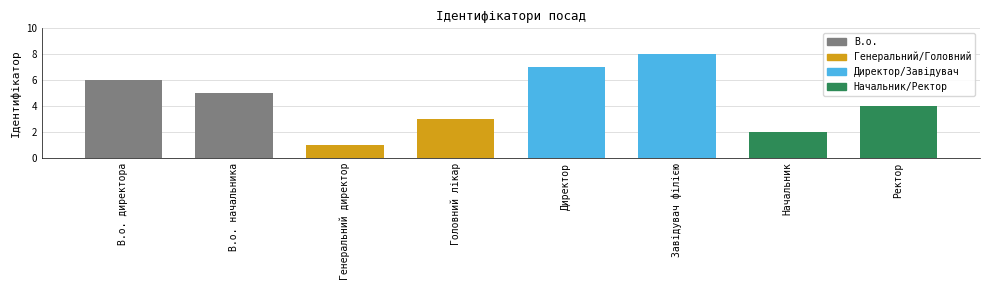

How many bars are there in total?

8